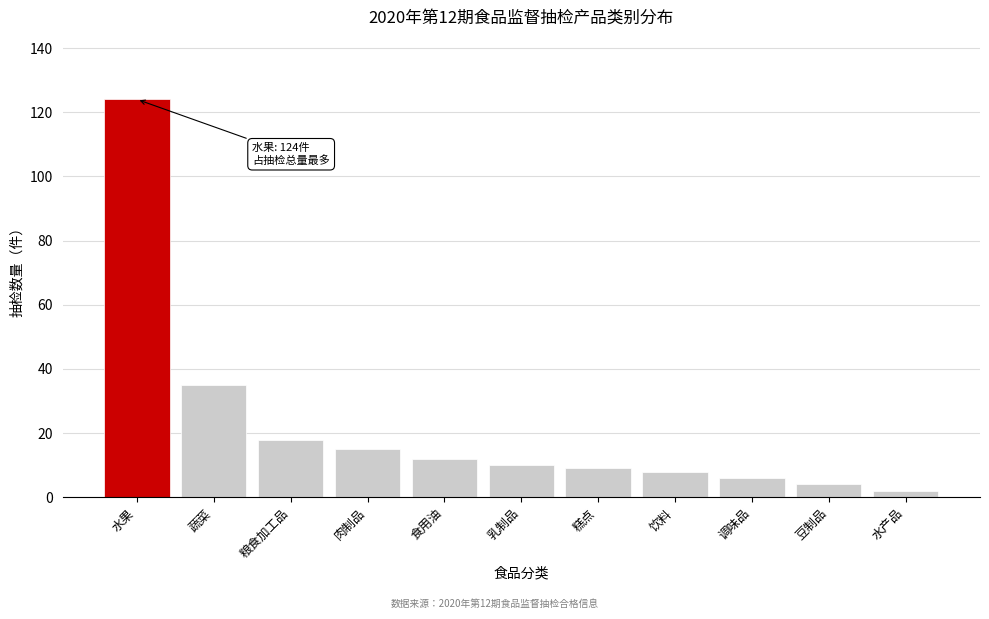

Reading left to right, list all the values displayed in this chart.

124	35	18	15	12	10	9	8	6	4	2